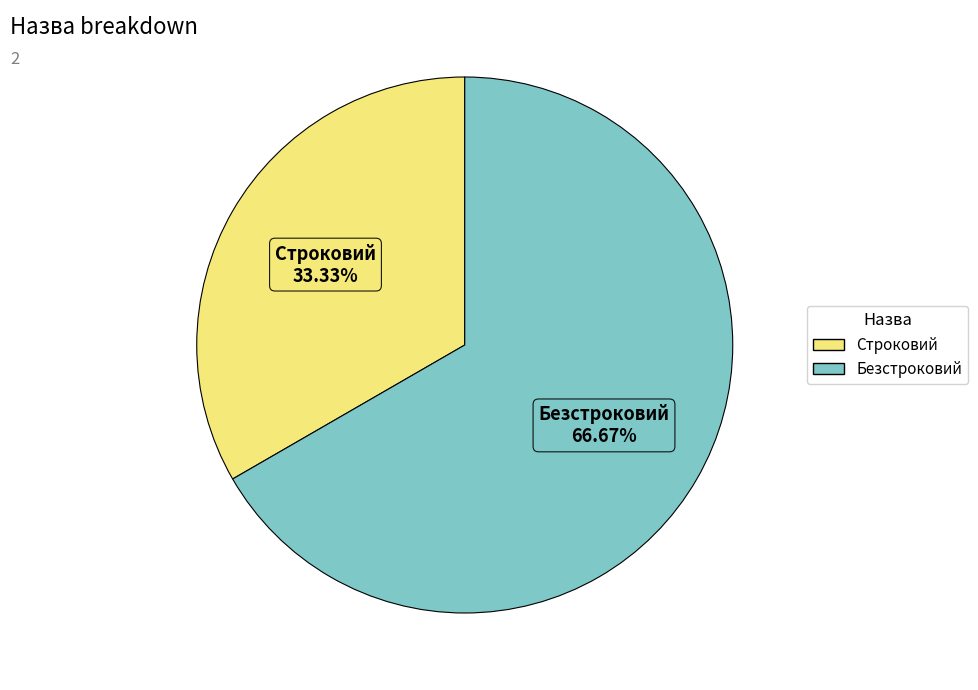

Combined, what portion of the pie is Строковий and Безстроковий?

100.0%